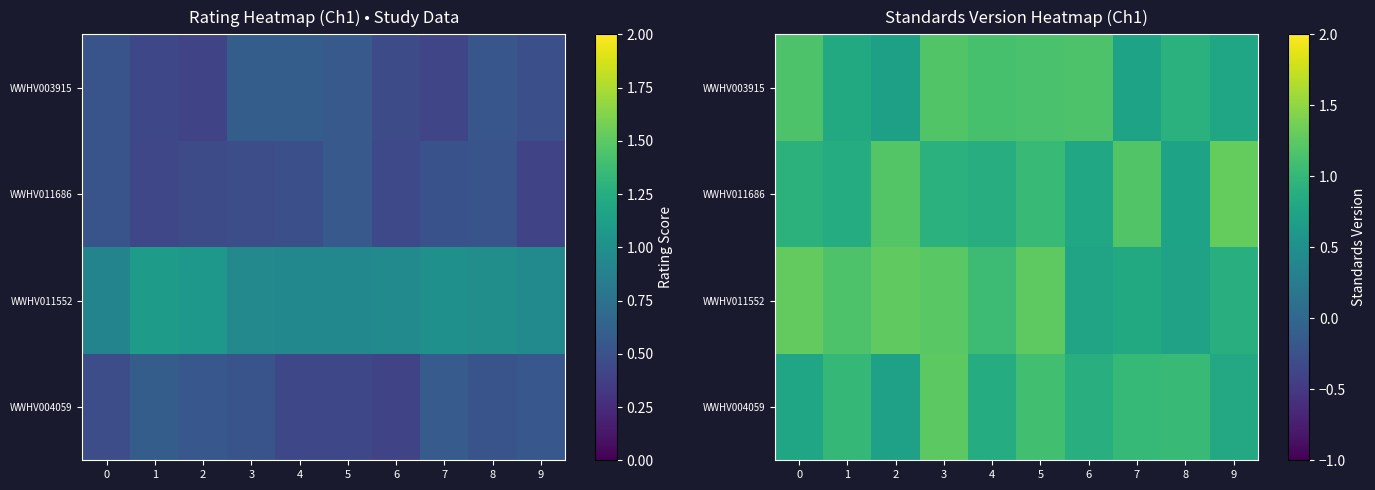

How many series are shown in this chart?

4